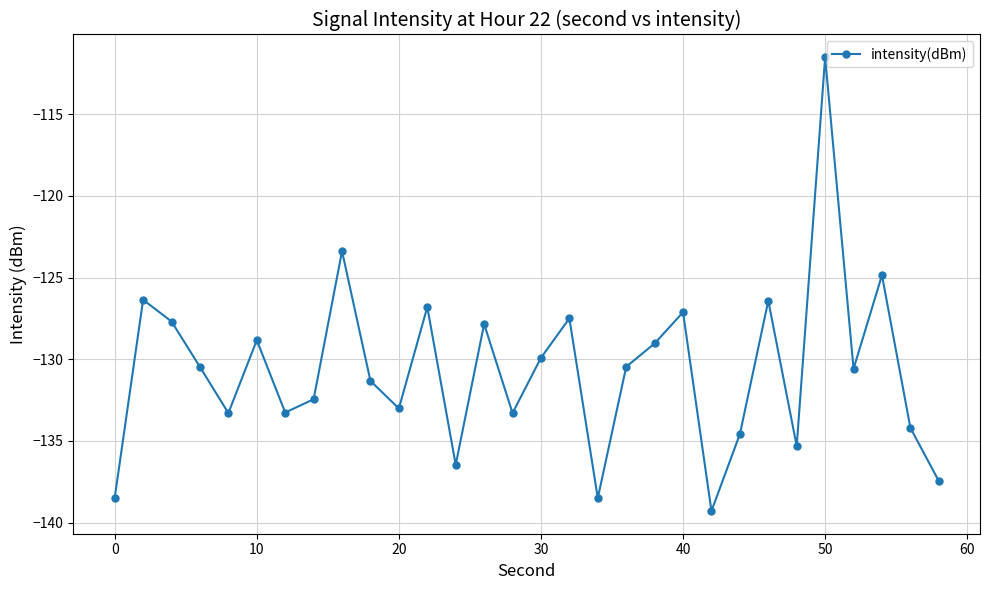

What is the greatest value displayed?

-111.5